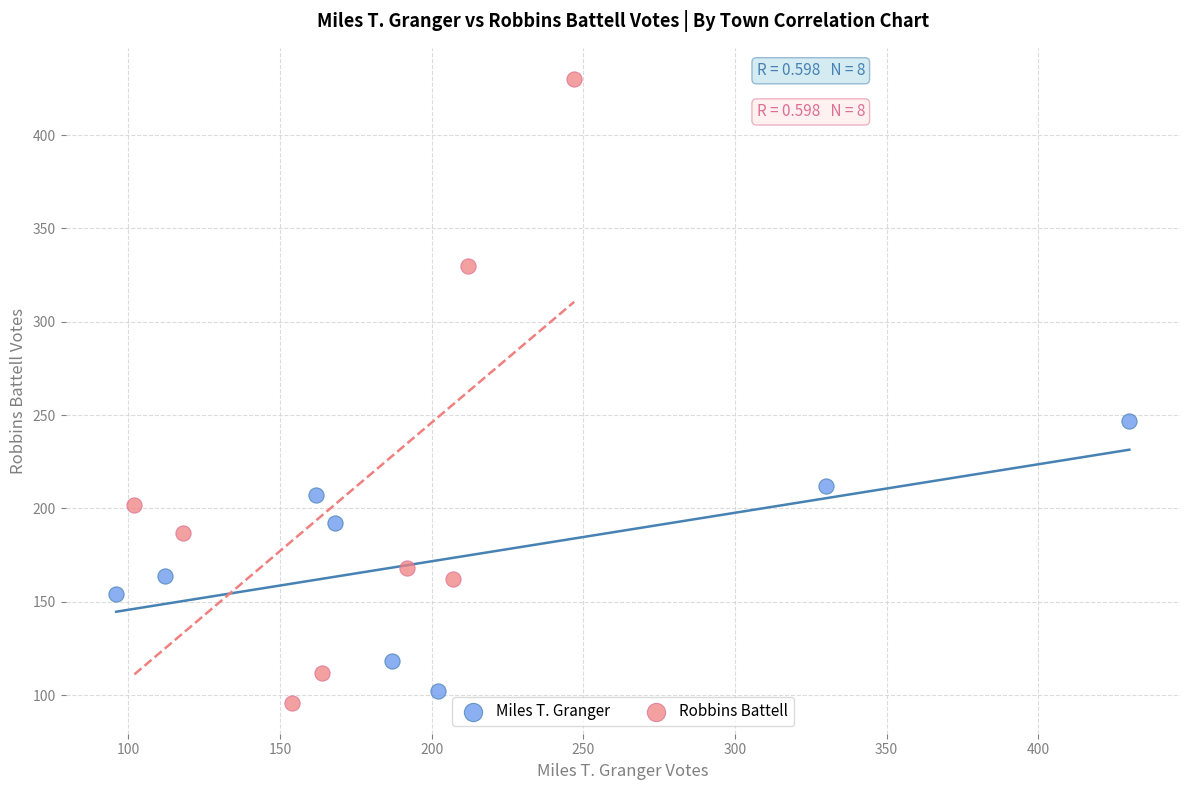

Which series contains the lowest Y value?

Robbins Battell